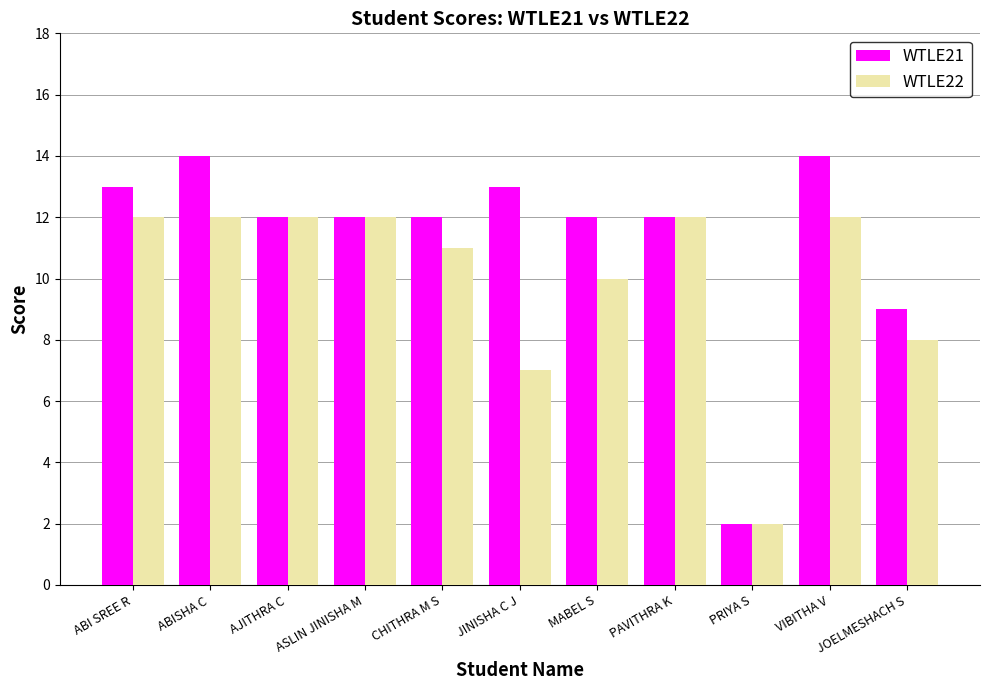

At MABEL S, list the series in order from smallest to largest.

WTLE22, WTLE21